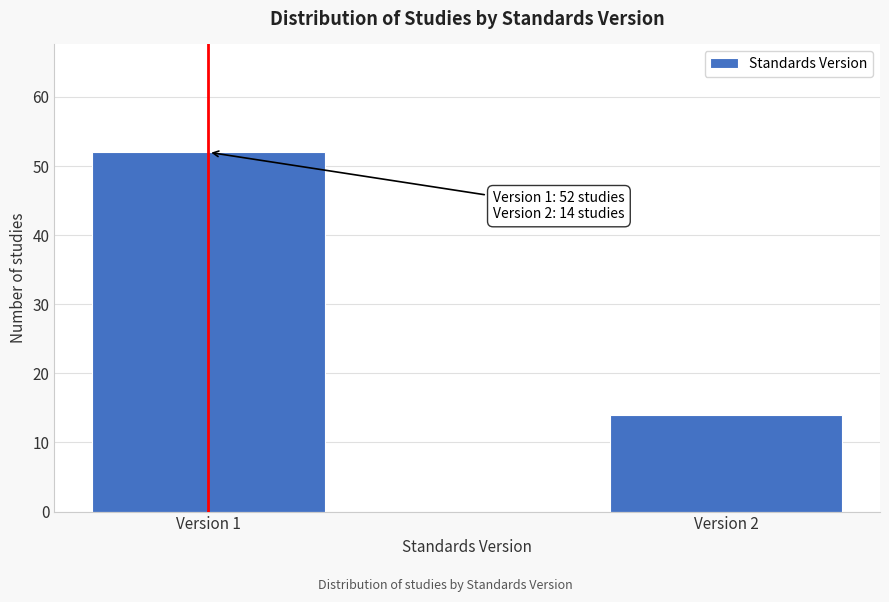

Reading left to right, what are all the values shown in this chart?

52	14